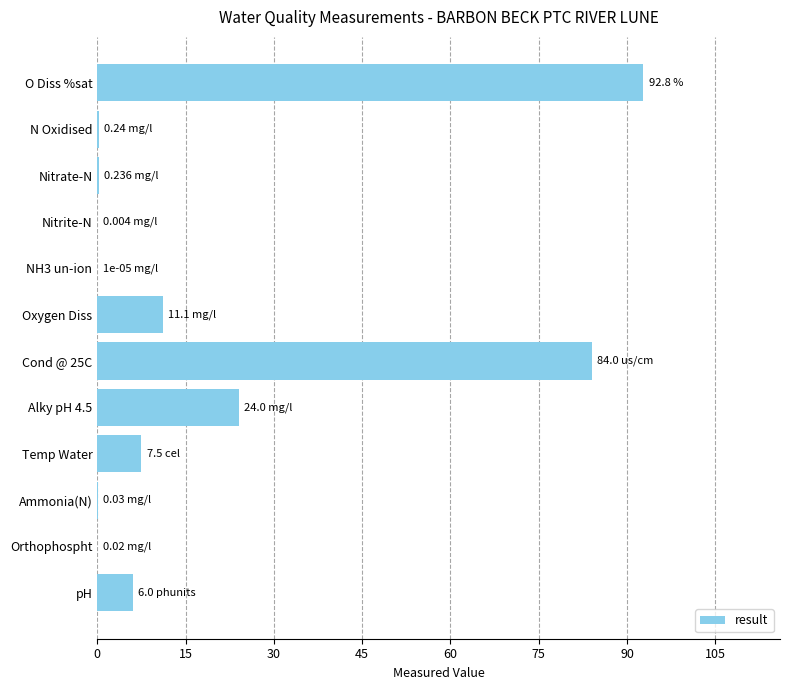

What is the sum of all values?

225.9